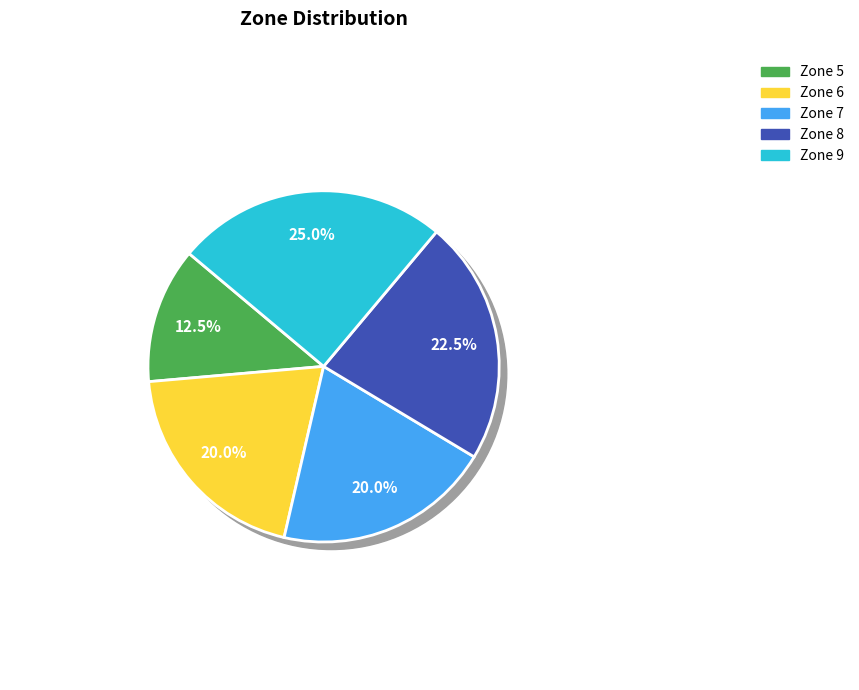

Does Zone 6 represent more than half of the total?

No